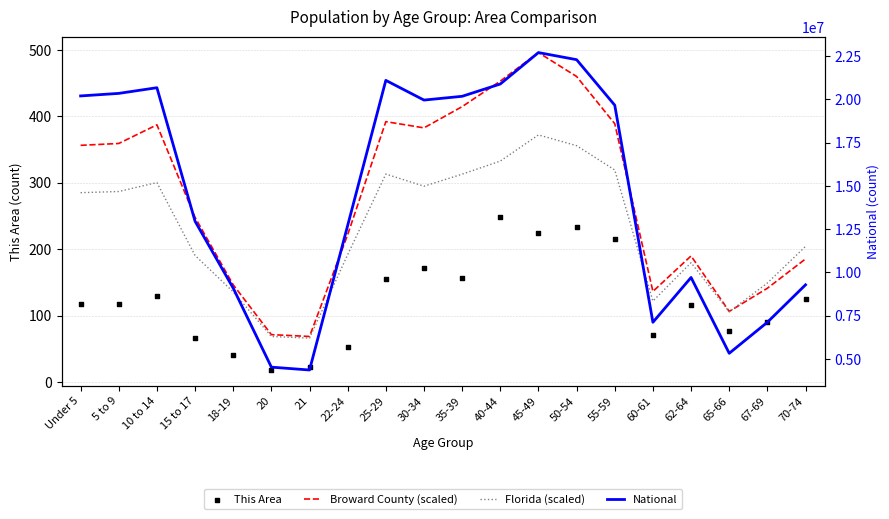

At how many categories does at least one series exceed 19052427?

10